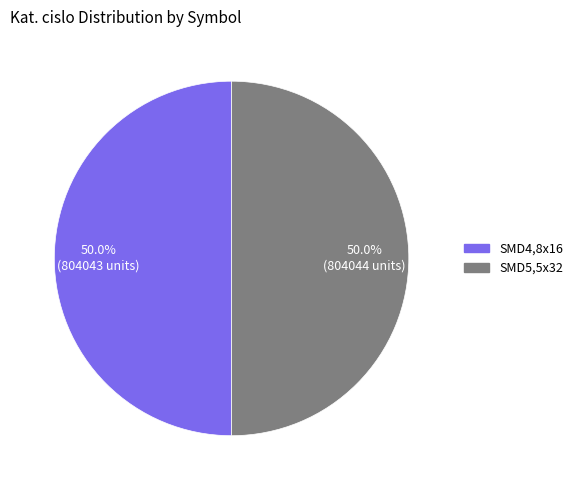

Is the sum of SMD4,8x16 and SMD5,5x32 greater than half?

Yes